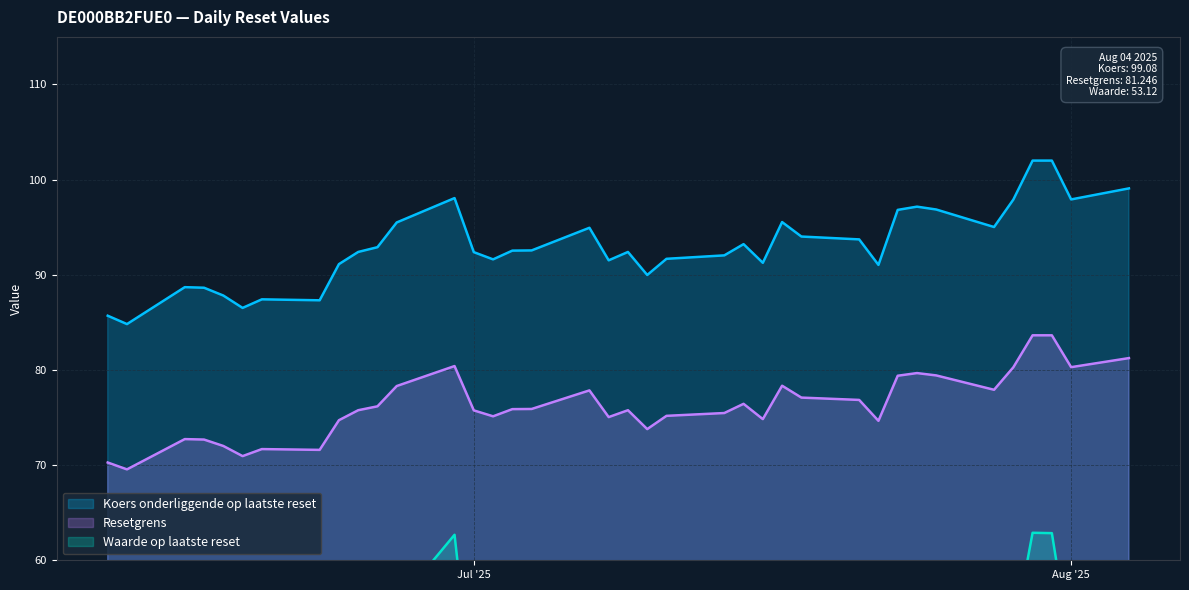

What is the sum of the Koers onderliggende op laatste reset values at 2025-06-25 and 2025-06-27?

187.9